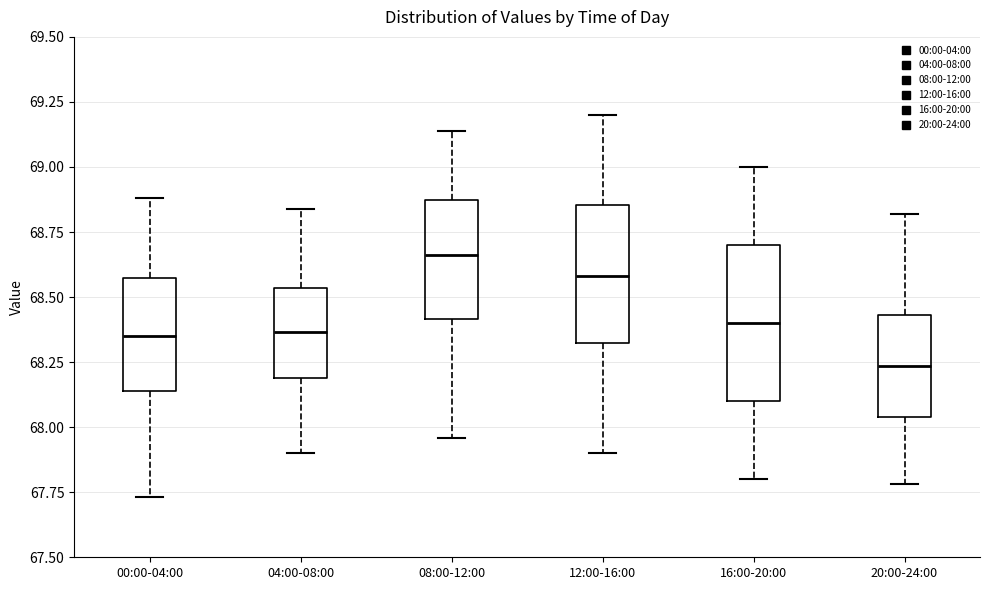

Which box's median line is the lowest?

20:00-24:00